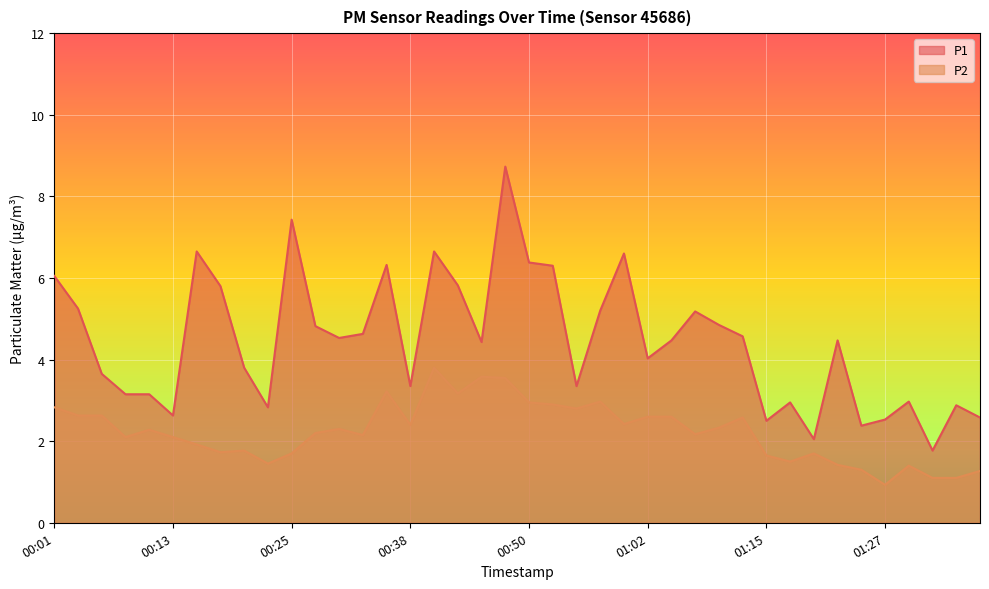

Is it true that P1 equals 4.4 at 00:45?

True